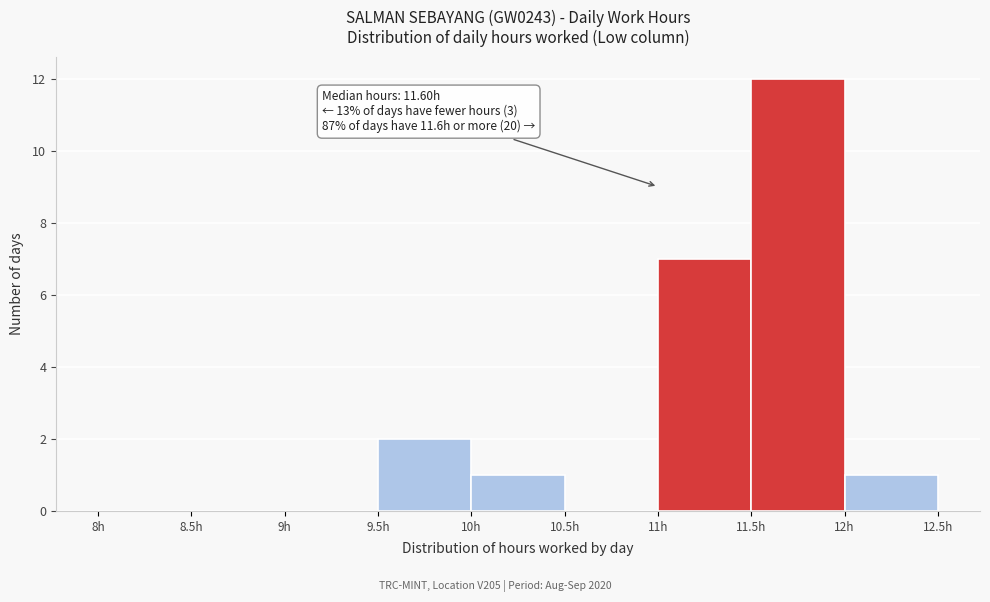

Over which range of the x-axis is the bar tallest?

11.5 to 12.0